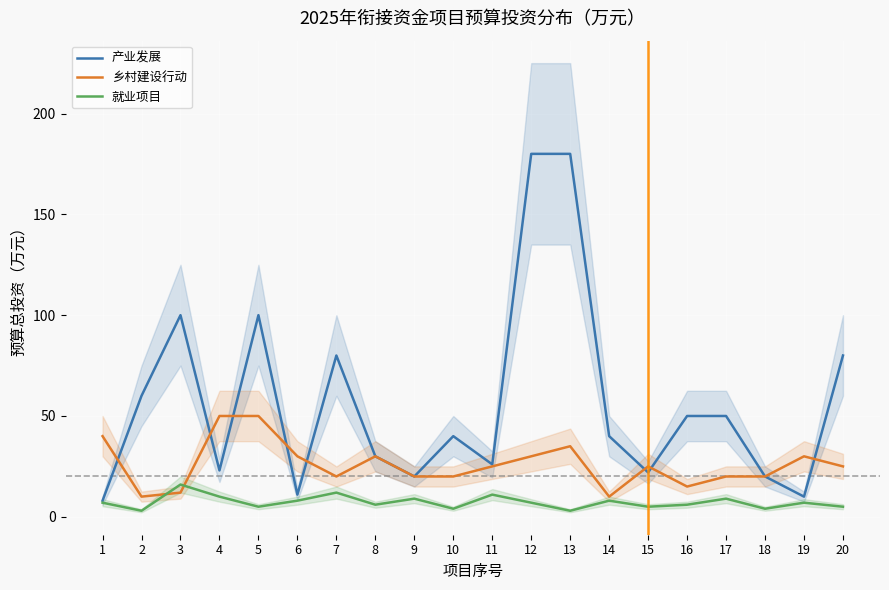

True or false: 乡村建设行动 and 就业项目 cross at least once.

True